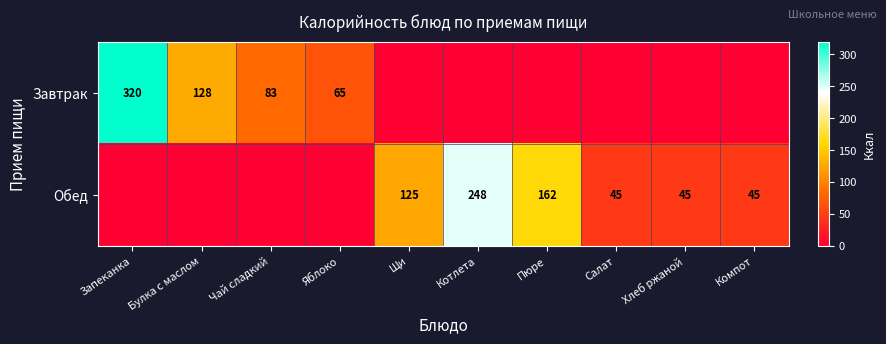

The value of Обед at Салат is 45. True or false?

True